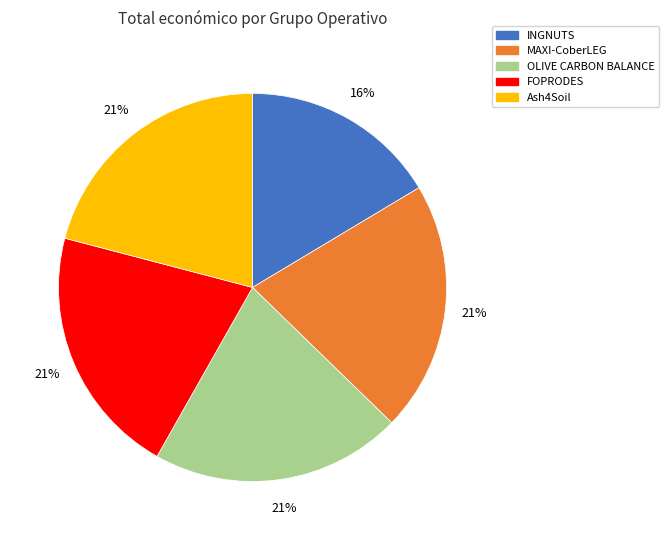

To the nearest percent, what is the average slice percentage?

20%